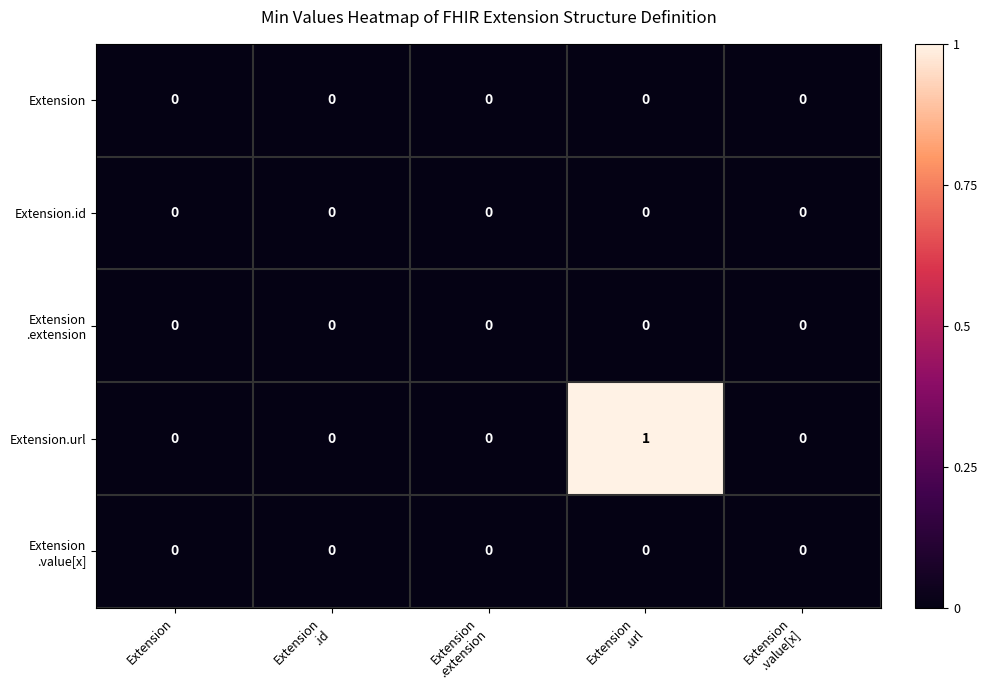

At which category is the sum across all series the highest?

Extension
.url